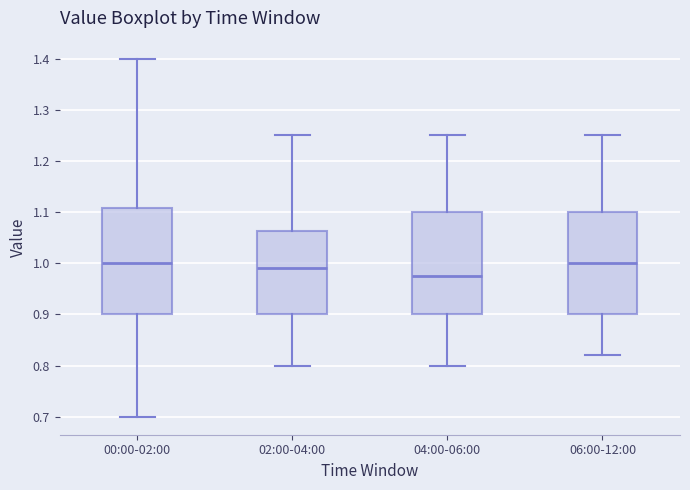

Reading left to right, transcribe this box plot: for each box, give where its median line is, the range the box spans, and where its two whiskers end, as read against the y-axis. The values are not printed on the chart, so give them approximately, as read against the axis.

00:00-02:00: median 1.00, box 0.90 to 1.11, whiskers 0.70 to 1.40
02:00-04:00: median 0.99, box 0.90 to 1.06, whiskers 0.80 to 1.25
04:00-06:00: median 0.98, box 0.90 to 1.10, whiskers 0.80 to 1.25
06:00-12:00: median 1.00, box 0.90 to 1.10, whiskers 0.82 to 1.25